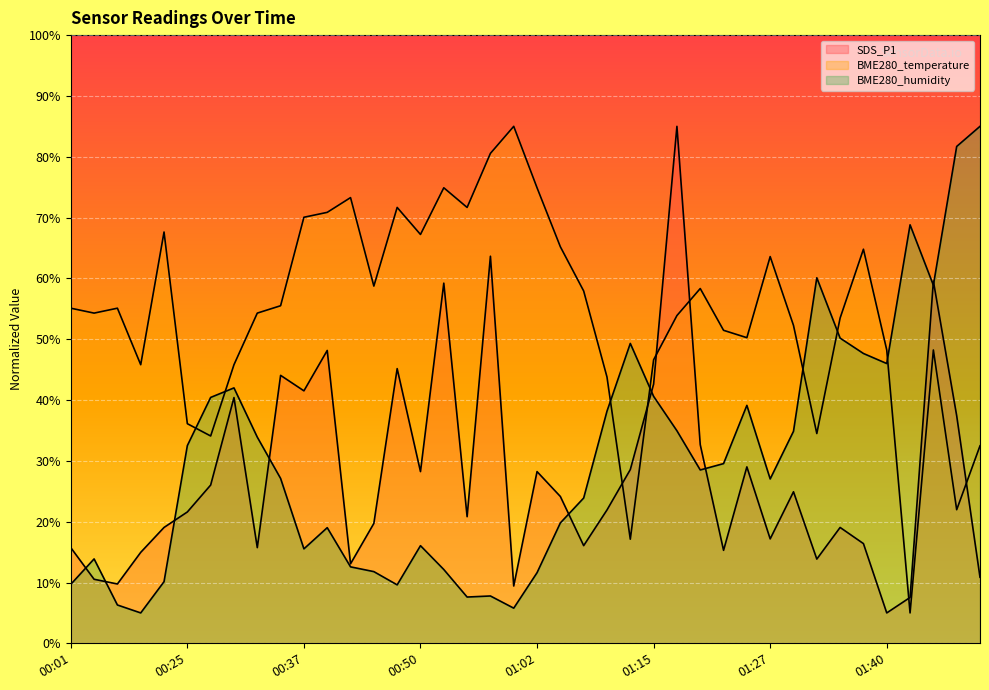

Between 01:15 and 01:45, which series saw the biggest shift?

BME280_humidity